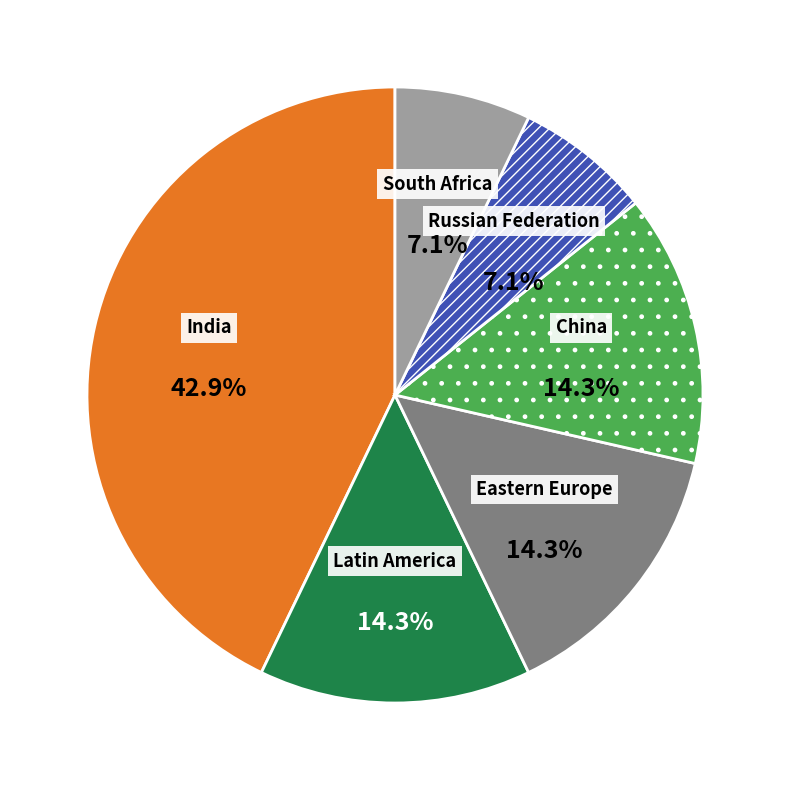

Is there a majority slice in this chart?

No